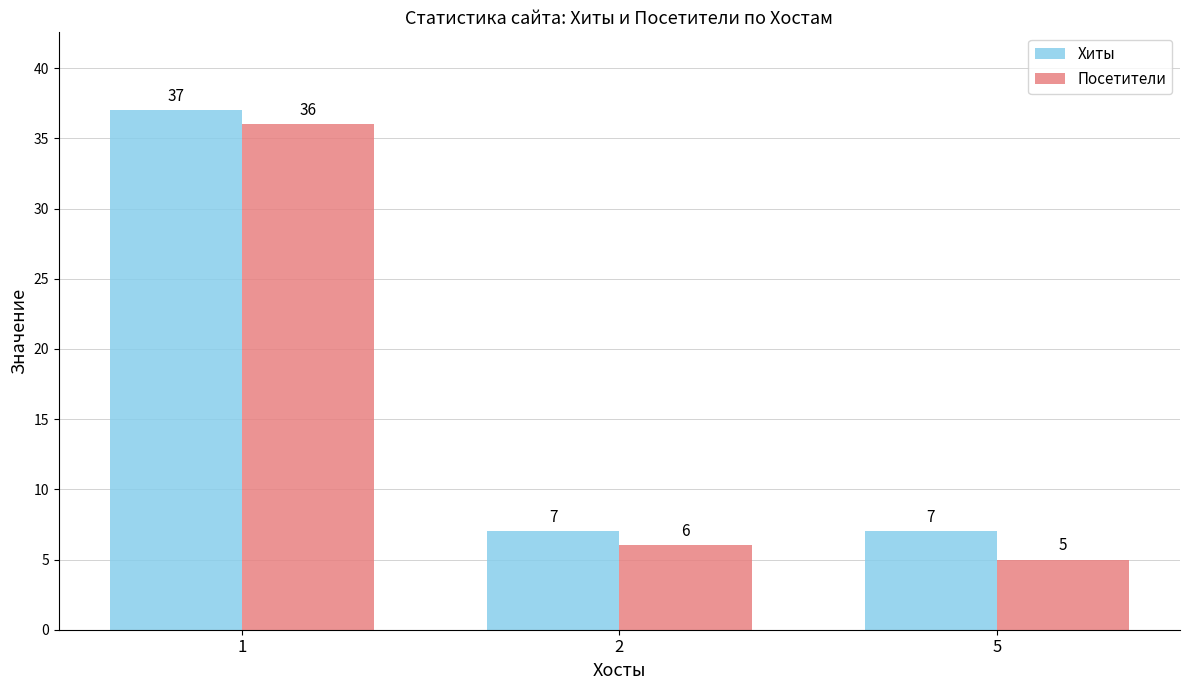

How many bars are there in each group?

2